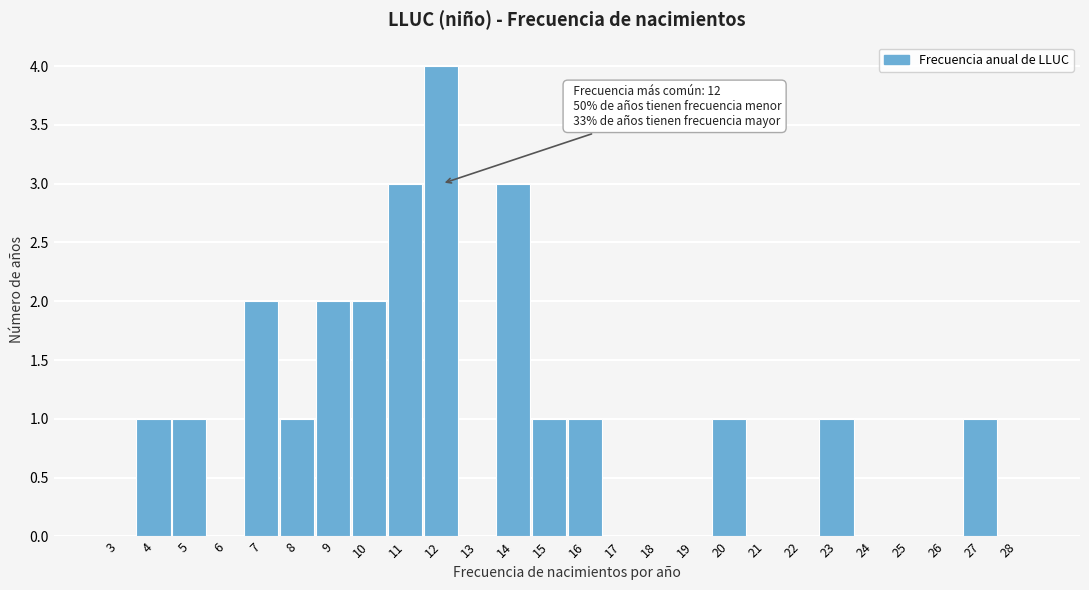

Reading left to right, what are all the values shown in this chart?

3=0	4=1	5=1	6=0	7=2	8=1	9=2	10=2	11=3	12=4	13=0	14=3	15=1	16=1	17=0	18=0	19=0	20=1	21=0	22=0	23=1	24=0	25=0	26=0	27=1	28=0